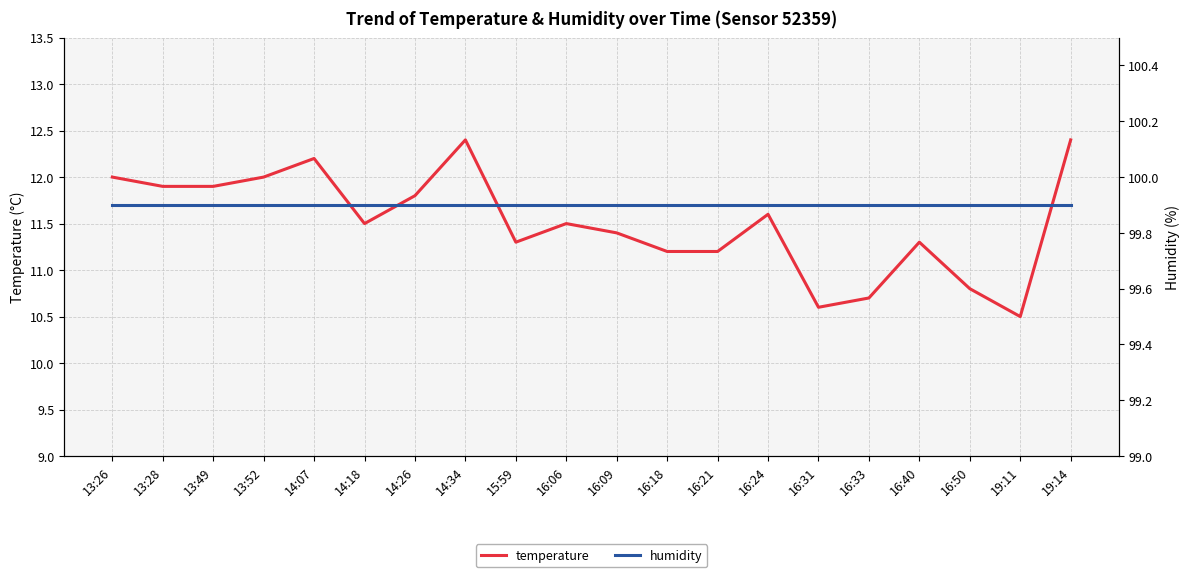

Which series changed the most between 13:26 and 16:24?

temperature